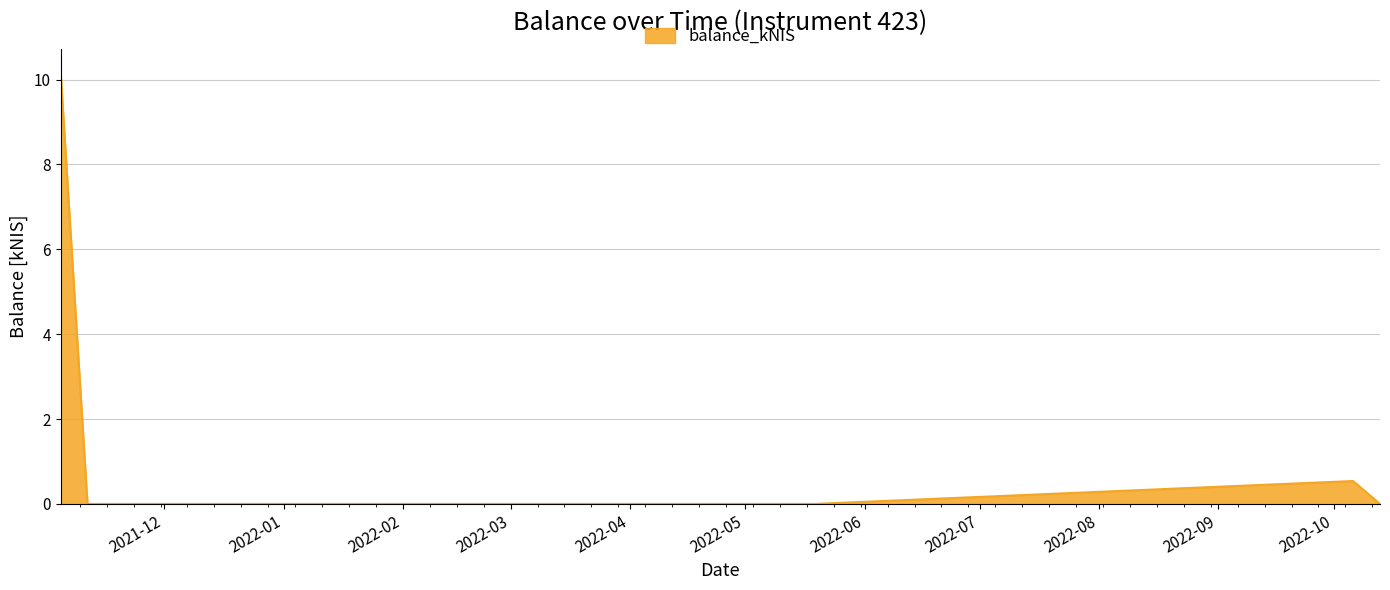

What is the difference between the maximum and minimum values?

10.2